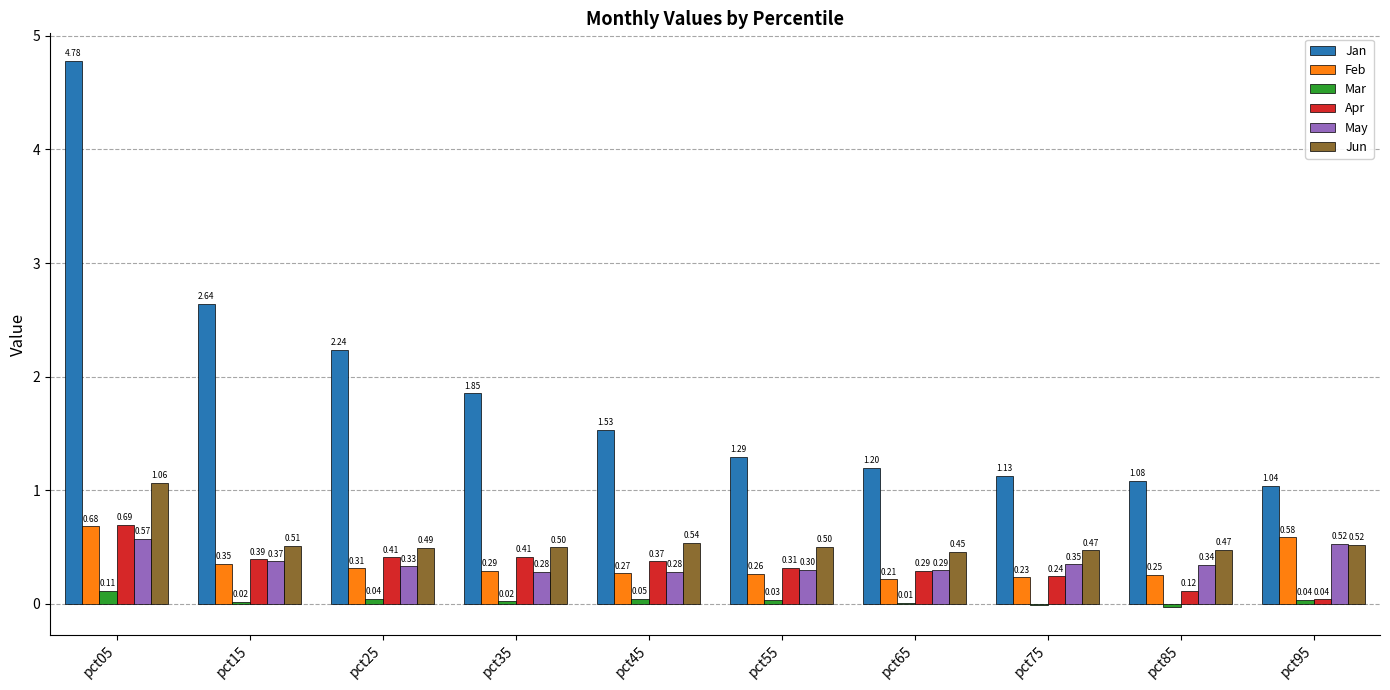

Between pct15 and pct65, which series saw the biggest shift?

Jan